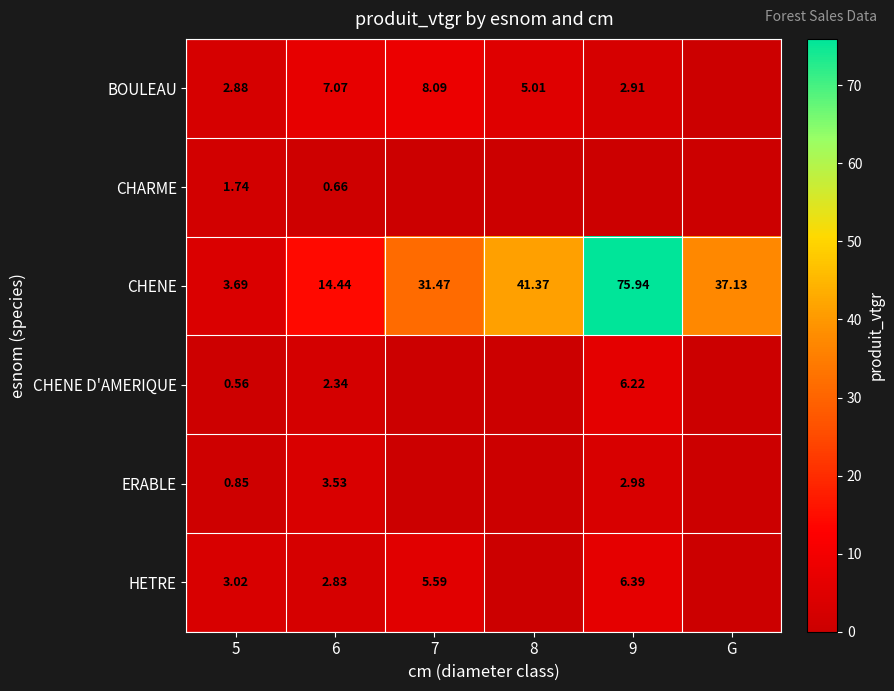

At which label is CHENE closest to 39?

G